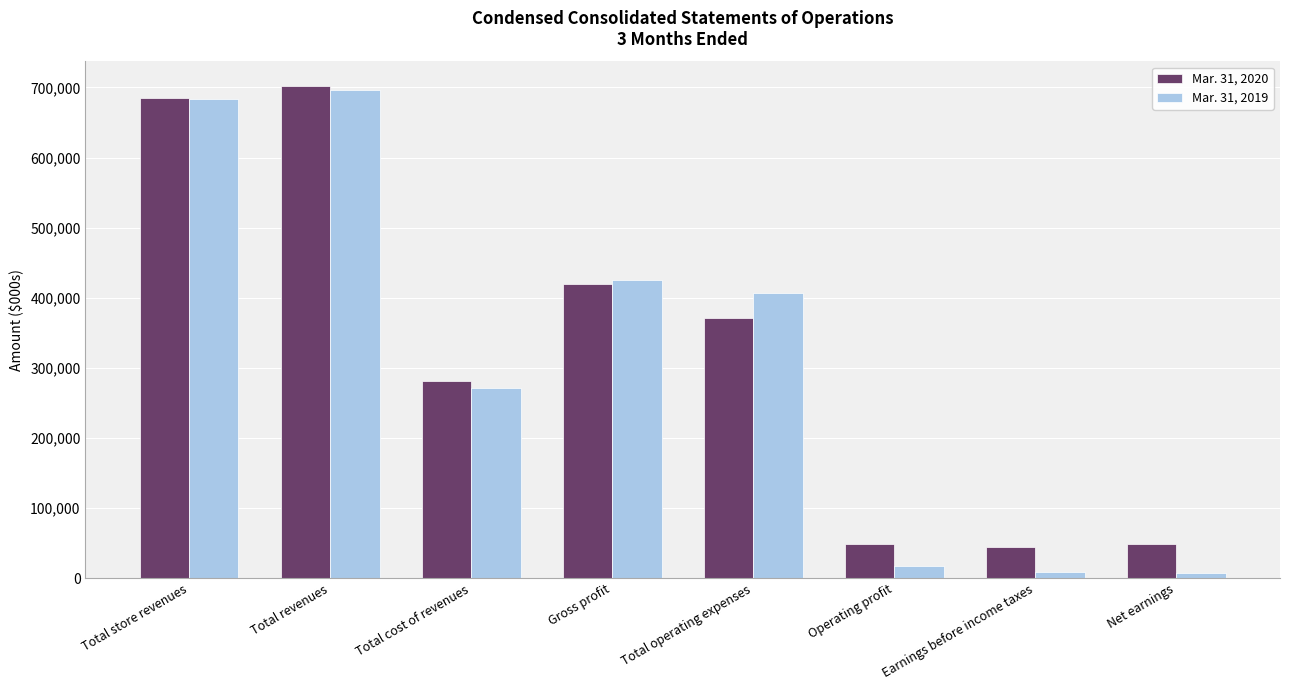

What is the value of the Mar. 31, 2020 bar at the 8th from the left?

49292